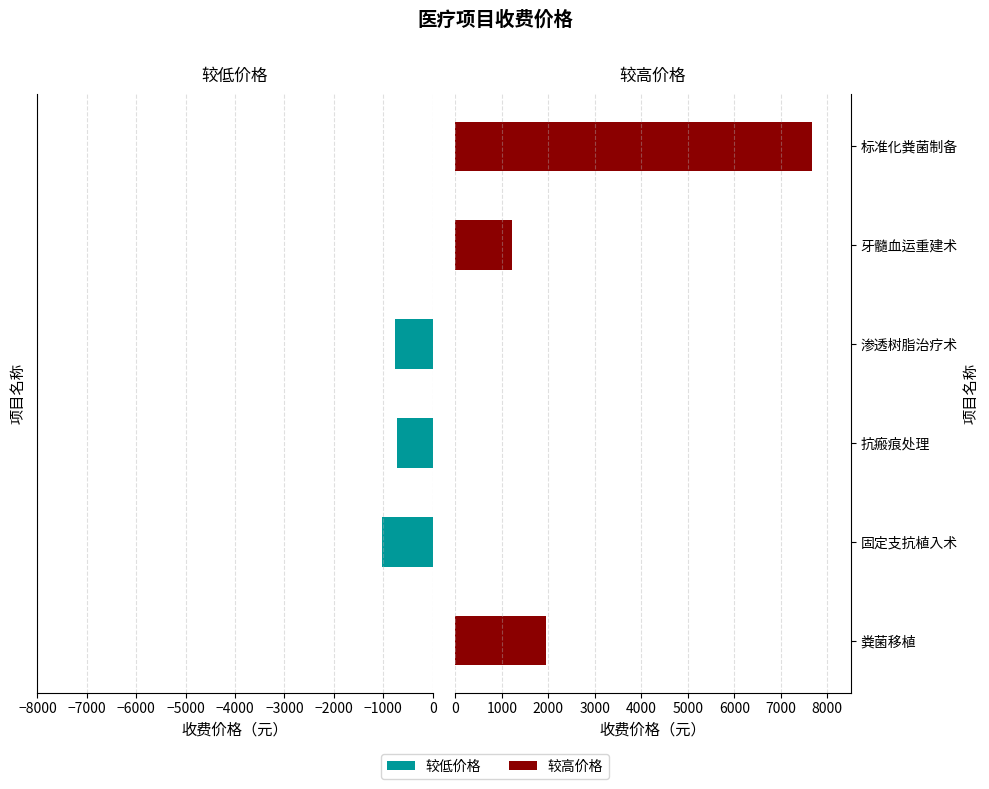

Rank the series by their average value, from lowest to highest.

较低价格, 较高价格